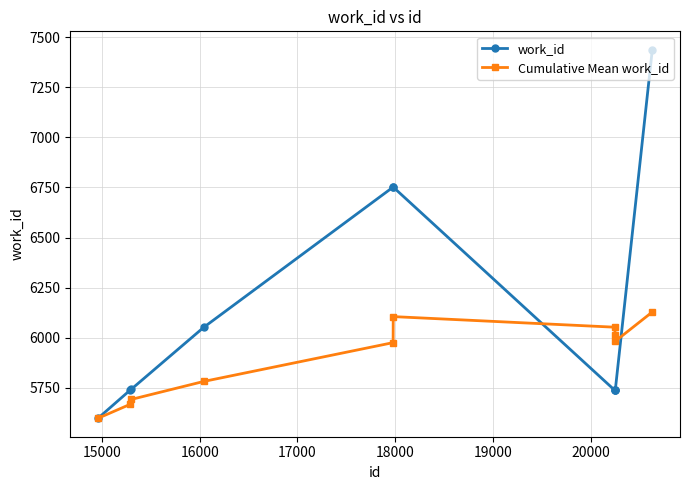

What is the lowest value of the Cumulative Mean work_id series?

5597